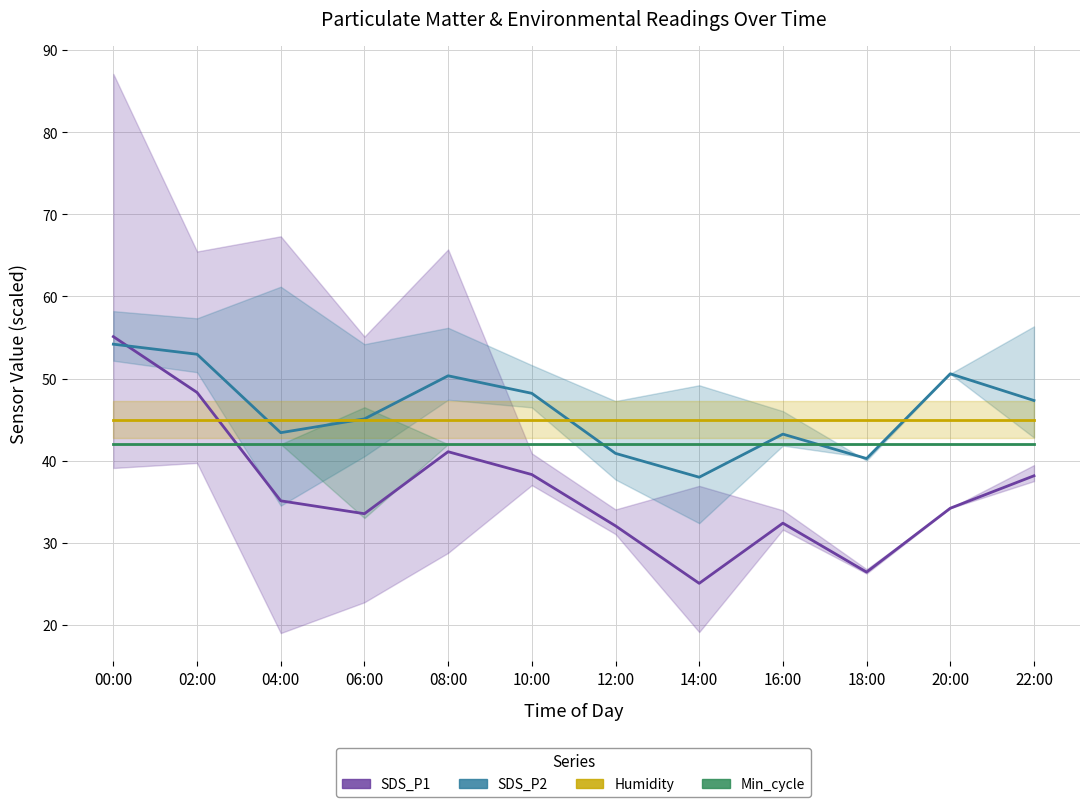

Reading left to right, list all the values displayed in this chart.

SDS_P1: 55.1	48.3	35.1	33.5	41.1	38.3	32.0	25.1	32.4	26.4	34.2	38.1
SDS_P2: 54.2	53.0	43.4	45.1	50.3	48.2	40.9	38.0	43.2	40.2	50.6	47.3
Humidity: 45.0	45.0	45.0	45.0	45.0	45.0	45.0	45.0	45.0	45.0	45.0	45.0
Min_cycle: 42.0	42.0	42.0	42.0	42.0	42.0	42.0	42.0	42.0	42.0	42.0	42.0